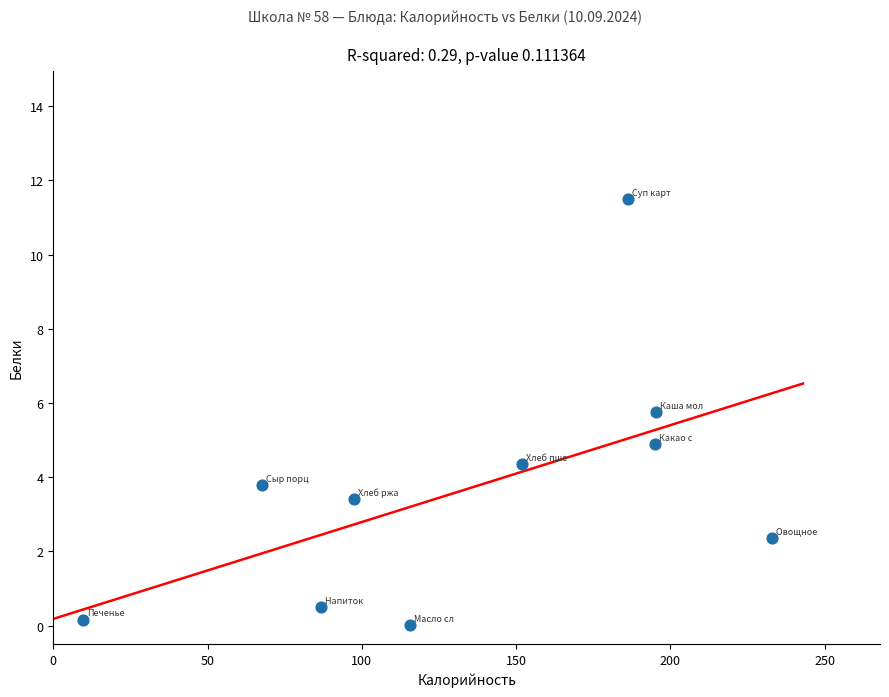

What is the average X value?

133.8